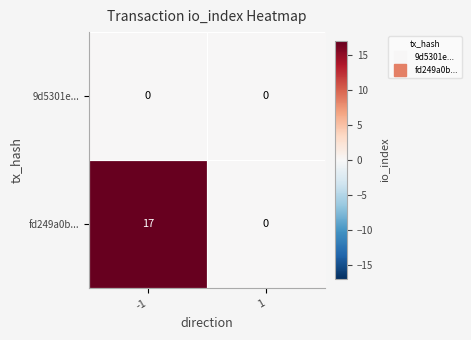

The value of 9d5301e... at 1 is 0. True or false?

True